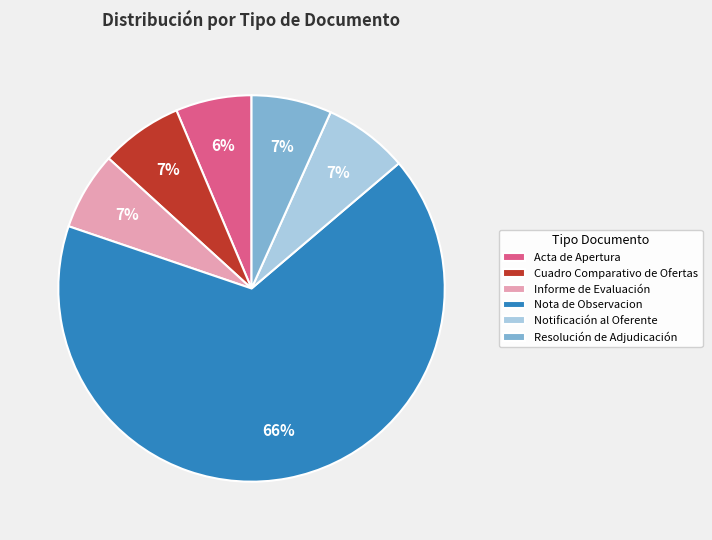

Which has a higher value, Cuadro Comparativo de Ofertas or Nota de Observacion?

Nota de Observacion